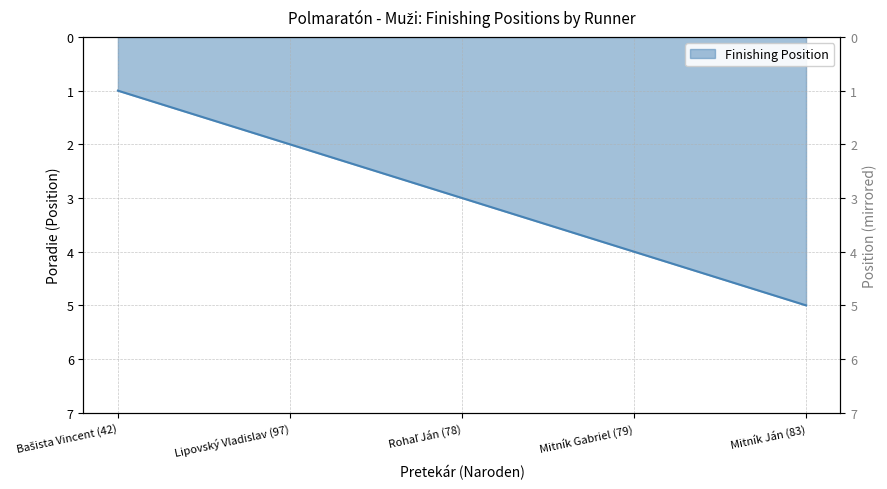

The chart shows a value of 1 at Bašista Vincent (42). True or false?

True